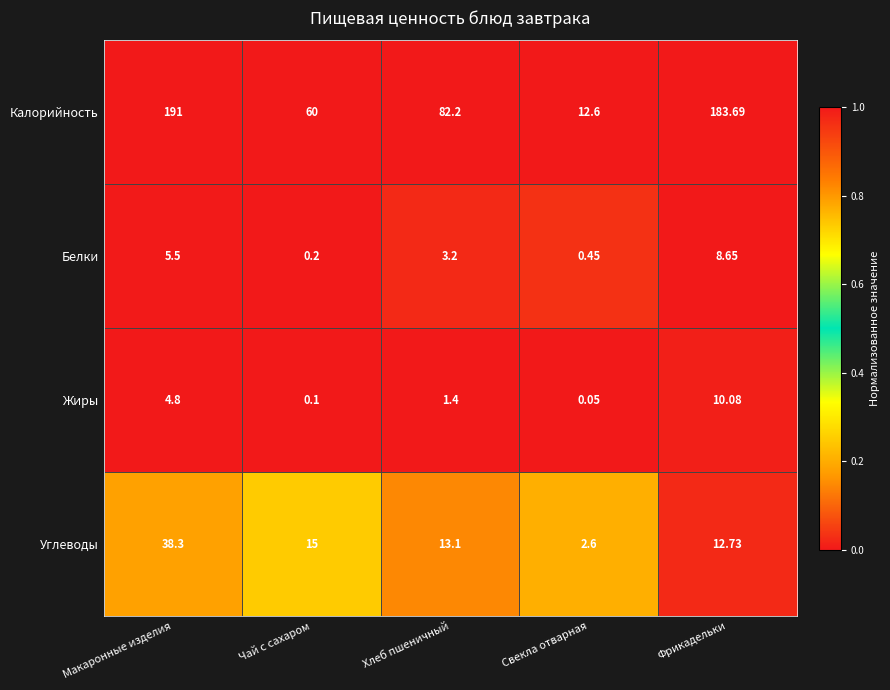

How many distinct data groups are displayed?

4